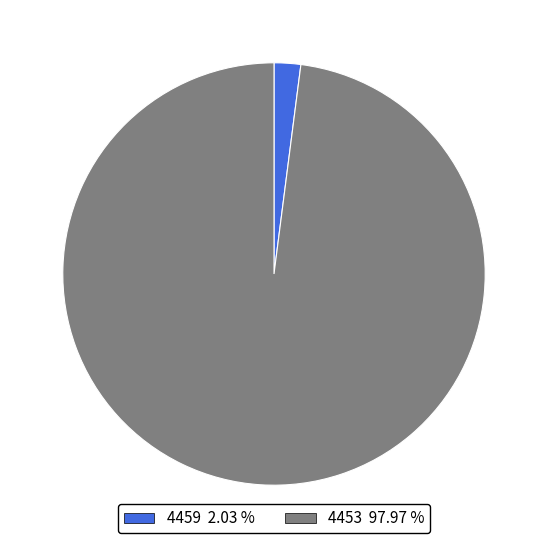

Between 4453 97.97 % and 4459 2.03 %, which is larger?

4453 97.97 %